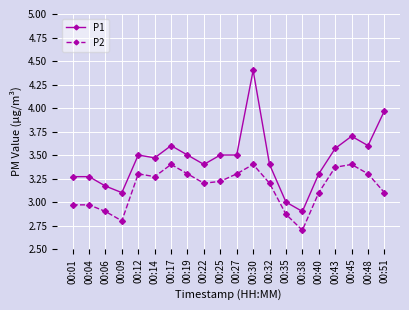

How many values in the P2 series exceed 3?

14